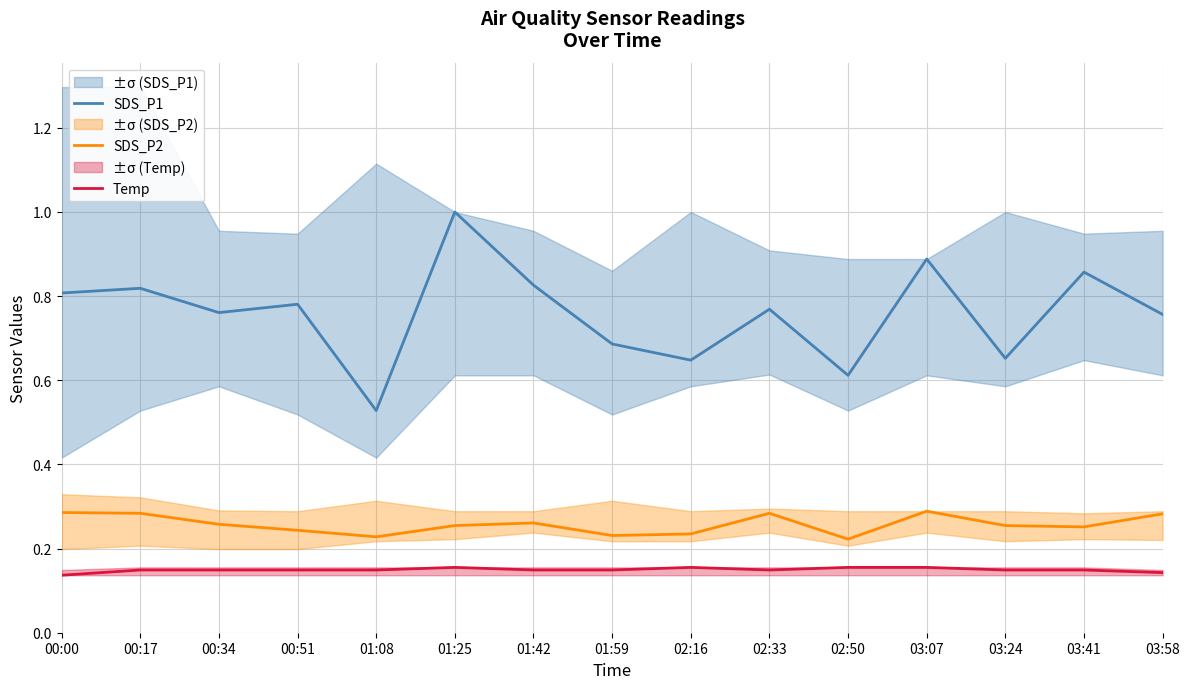

Does the chart have visible grid lines?

Yes